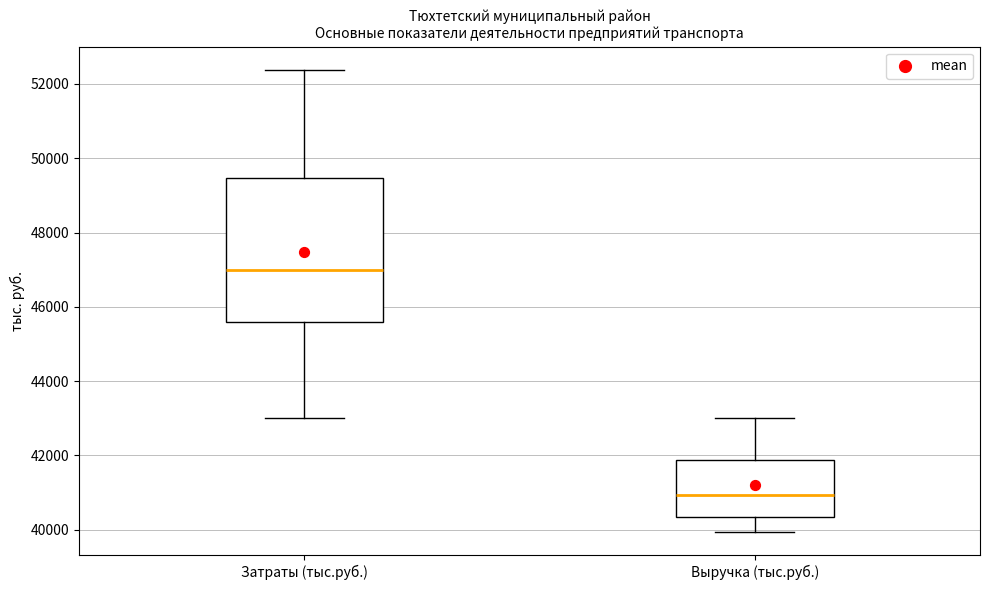

Reading left to right, read every box against the y-axis: the position of its median line, the range the box covers, and the ends of its whiskers. The values are not printed on the chart, so give them approximately, as read against the axis.

Затраты (тыс.руб.): median 47000, box 45600 to 49400, whiskers 43000 to 52400
Выручка (тыс.руб.): median 41000, box 40400 to 41800, whiskers 40000 to 43000